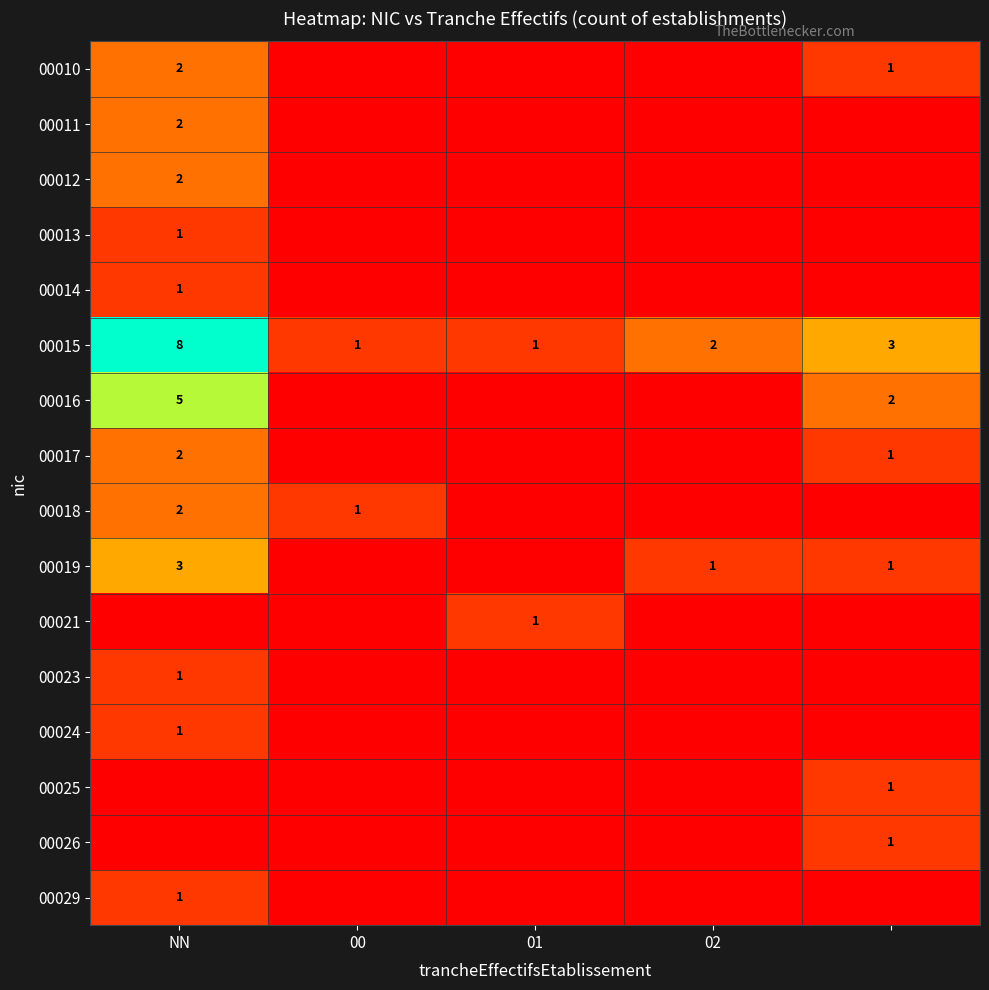

What is the maximum value for 00015?

8